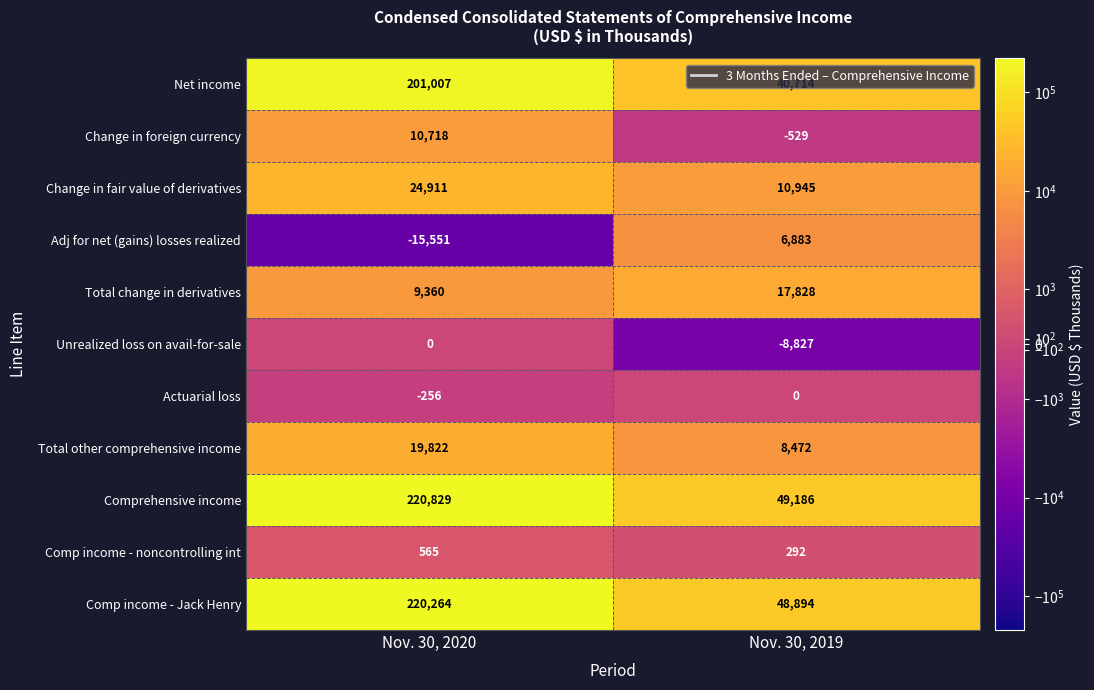

At which category is the sum across all series the highest?

Nov. 30, 2020